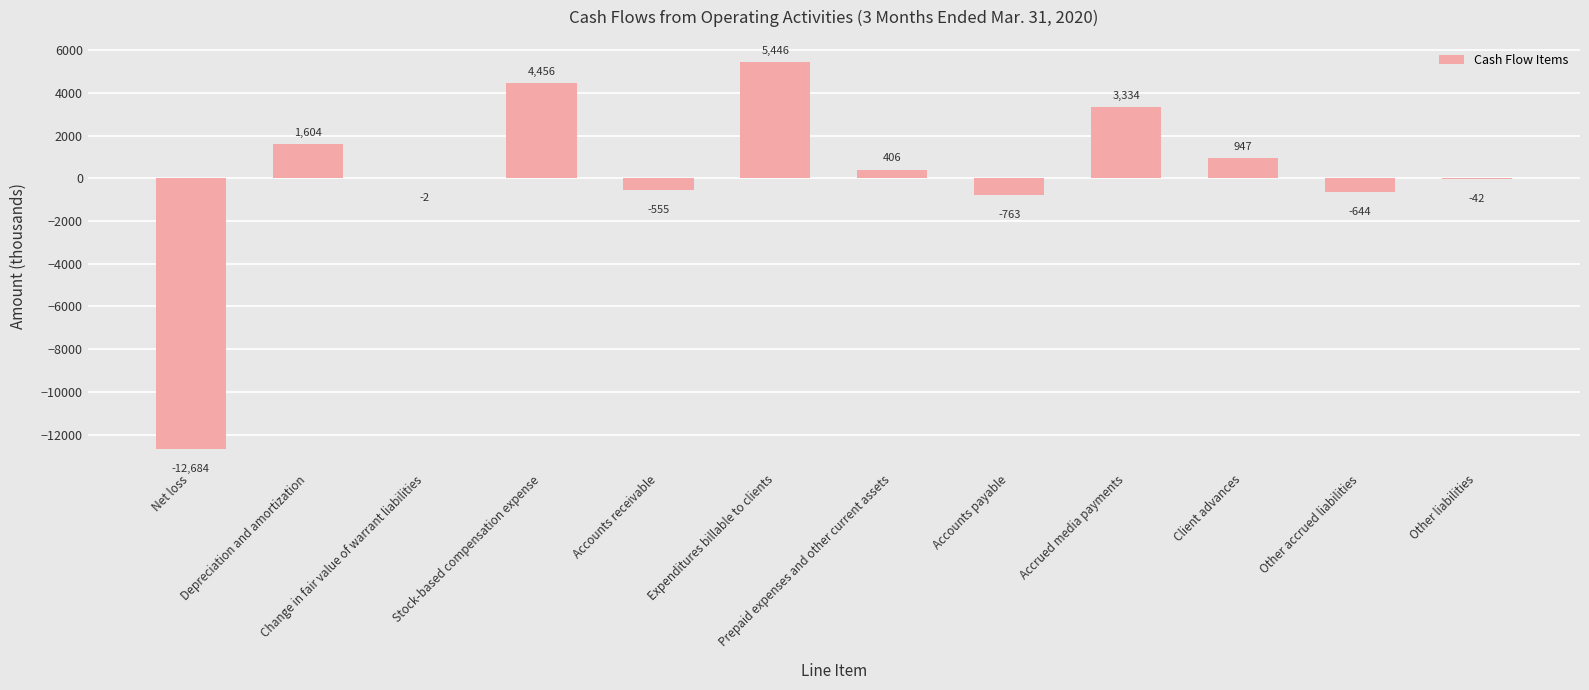

What is the maximum value shown in the chart?

5446